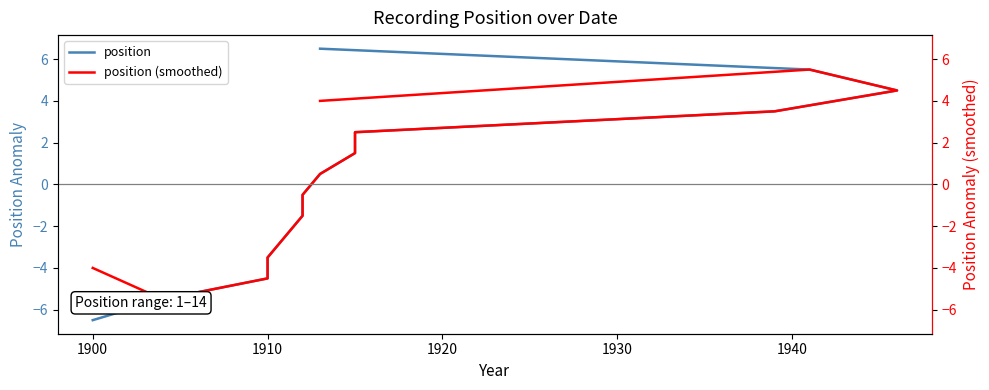

What is the value of the position (smoothed) point at the 3rd from the left?

-4.5